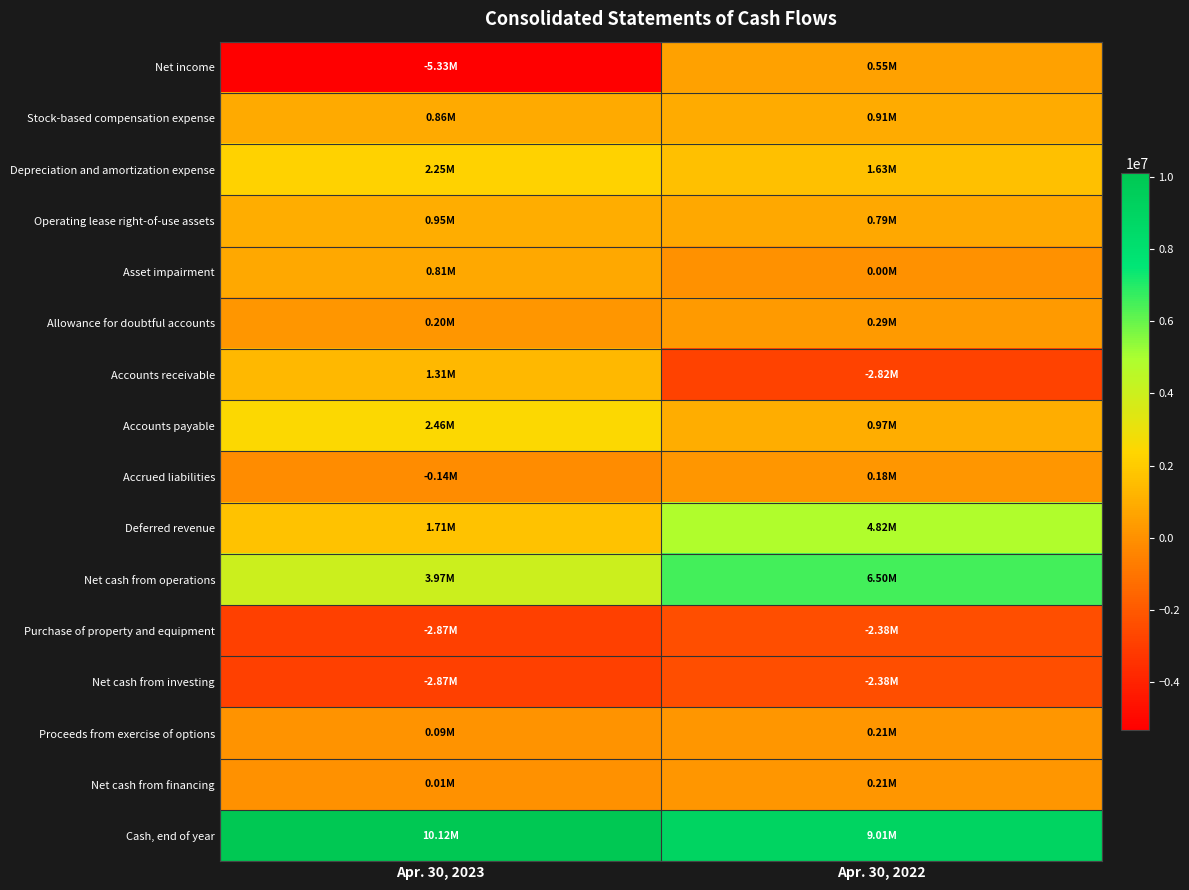

What is the total value across all series at Apr. 30, 2022?

18469000